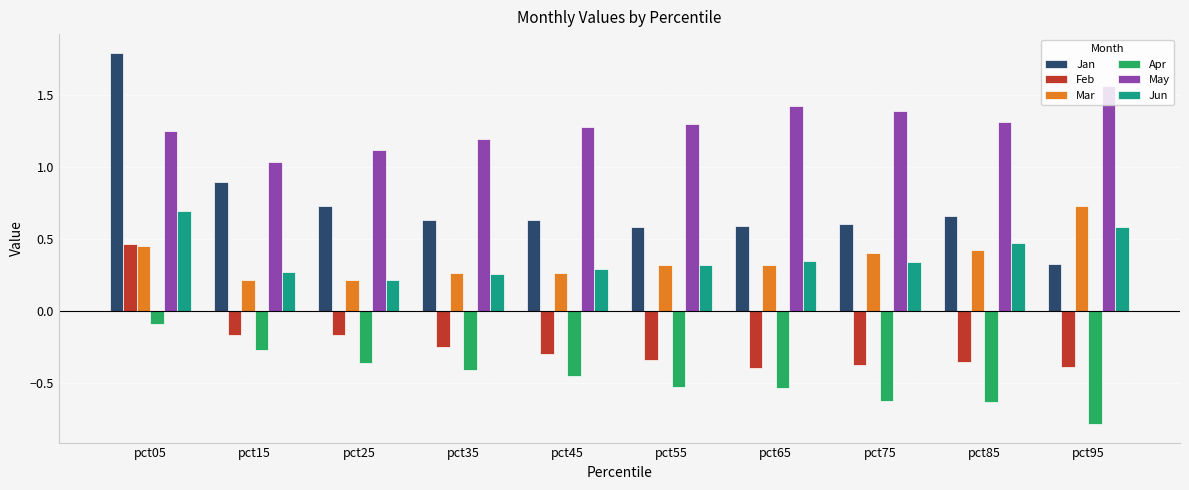

What is the sum of the May values at pct25 and pct35?

2.3